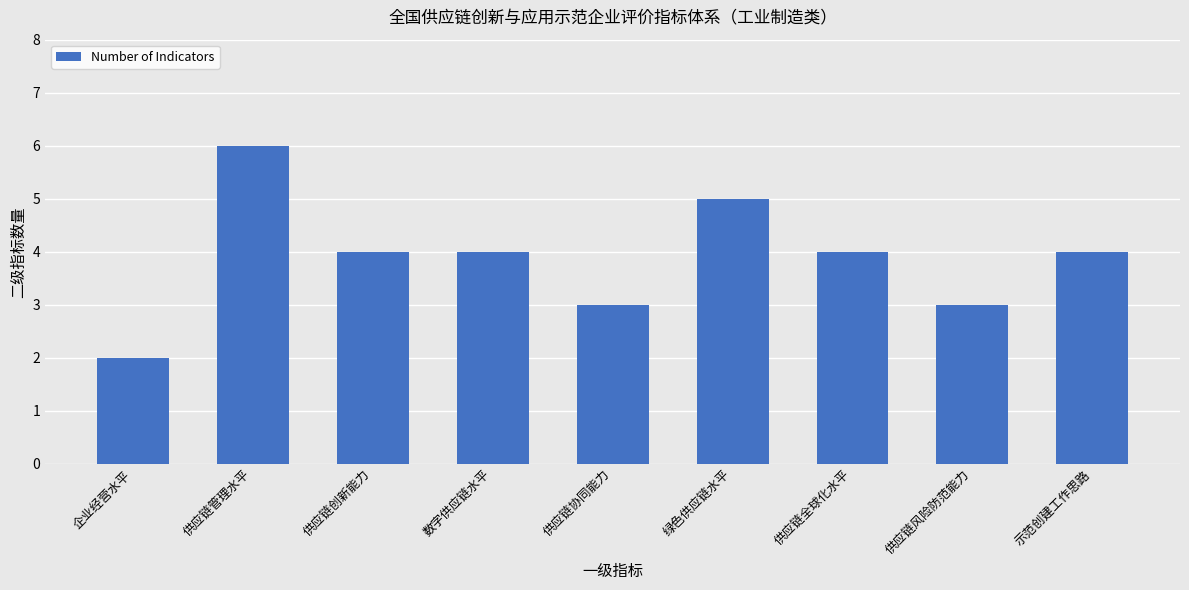

How many categories are shown in the chart?

9